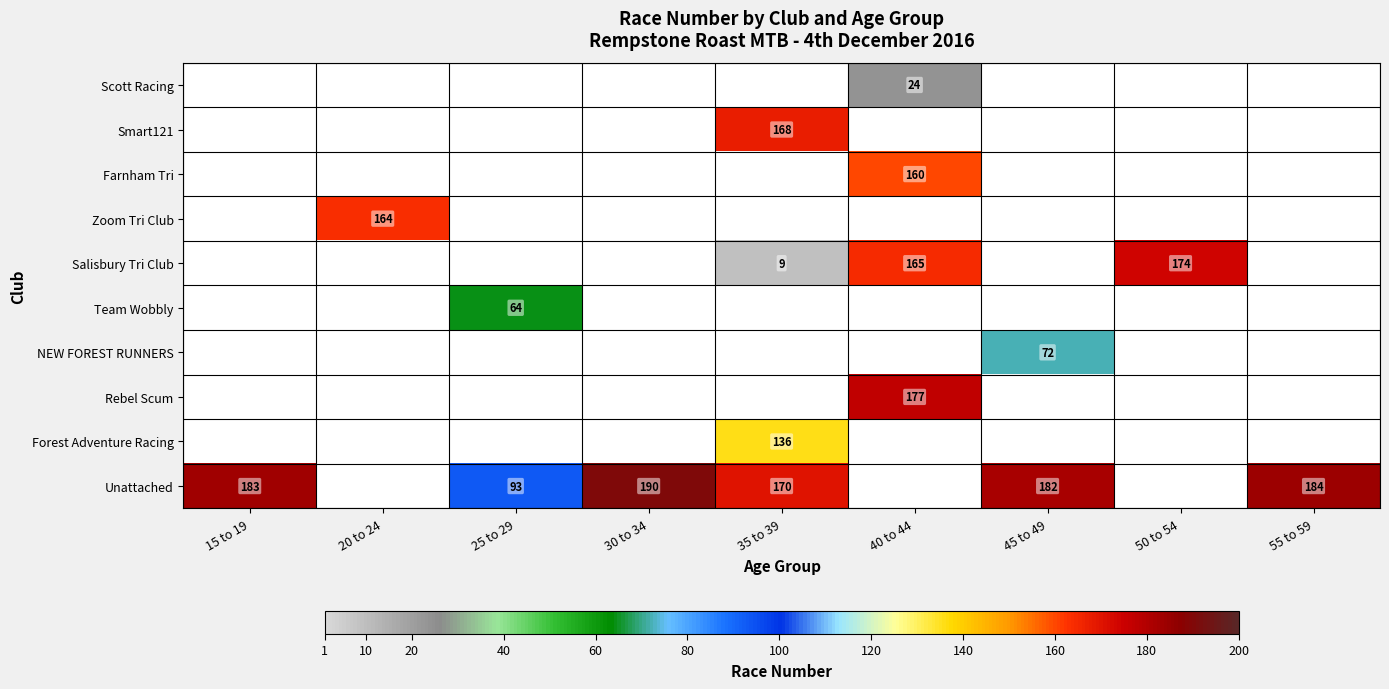

True or false: Rebel Scum has a value of 114 at 40 to 44.

False